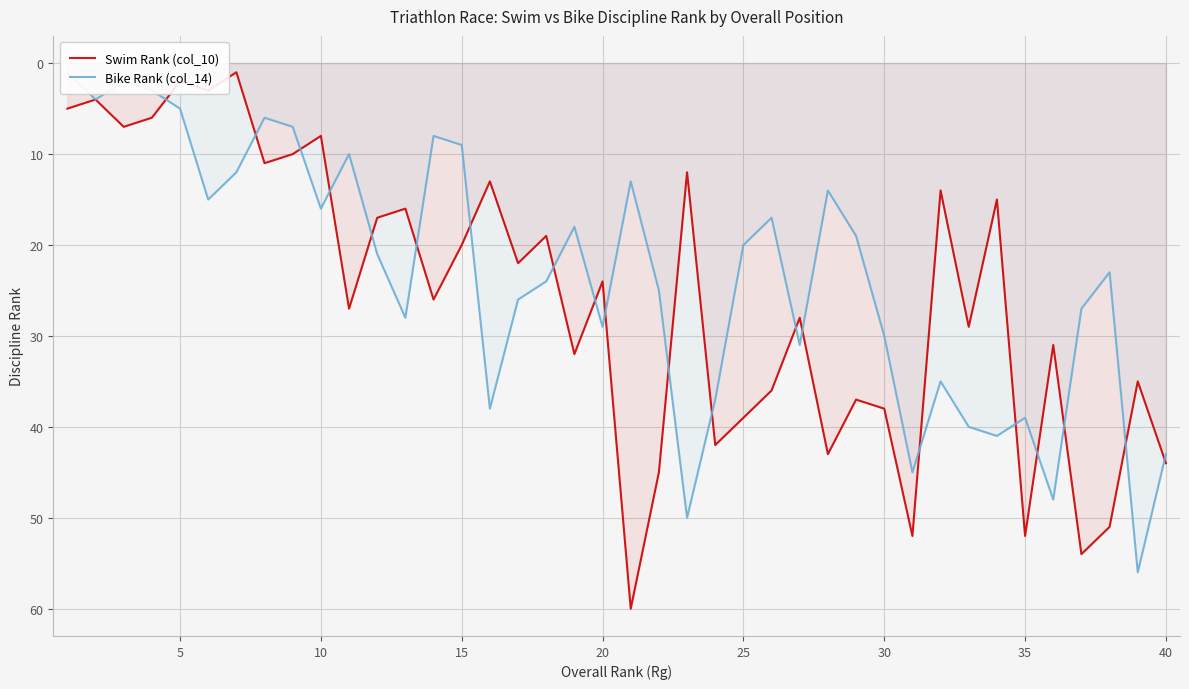

What are all the series names shown in the legend?

Swim Rank (col_10), Bike Rank (col_14)